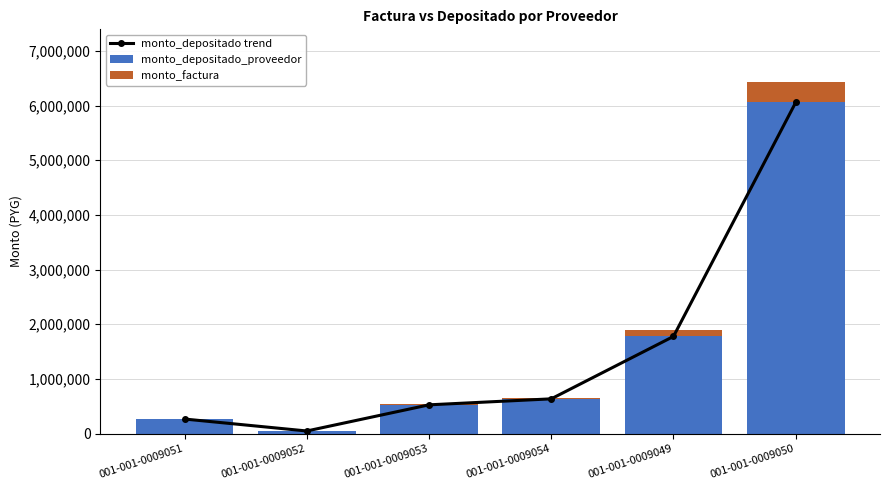

How many groups of bars are there?

6